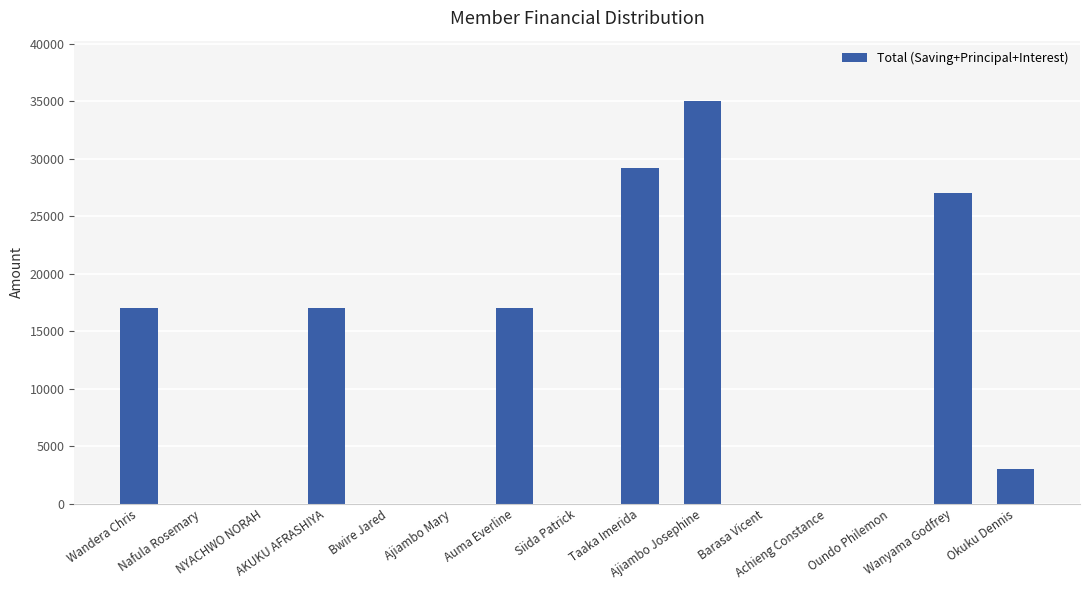

Are the bars horizontal?

No